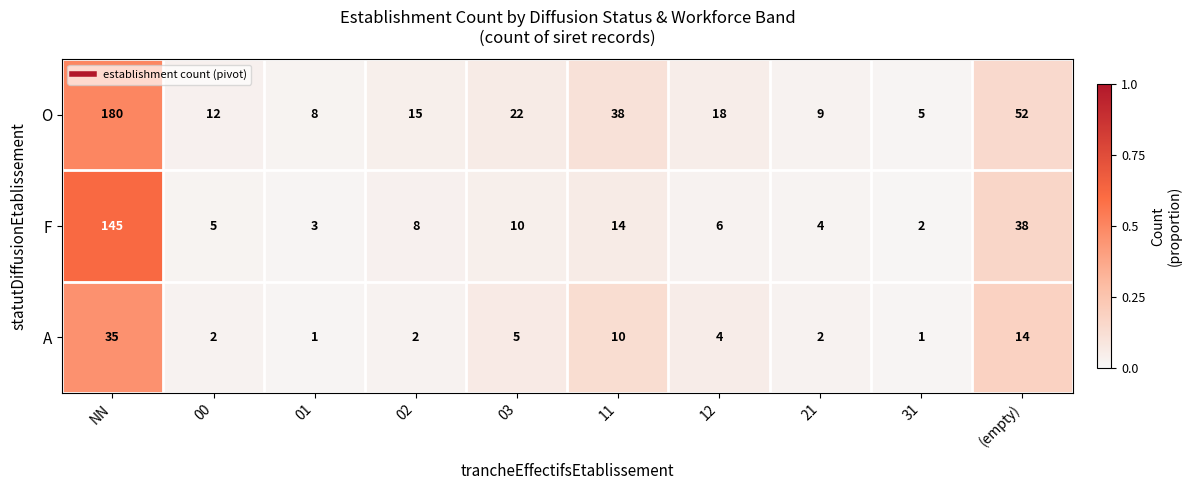

What is the maximum value shown in the chart?

180